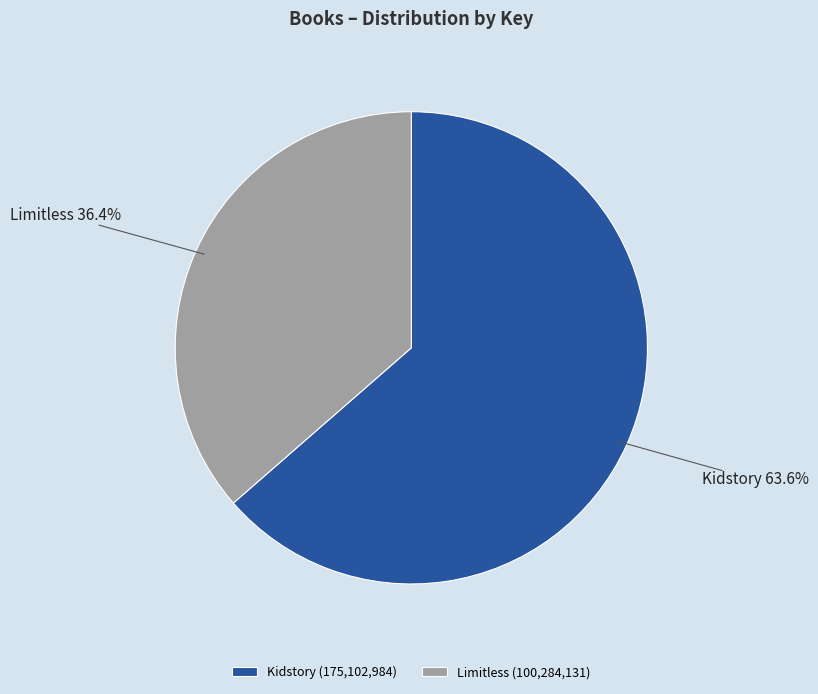

What percentage is the Limitless slice, to the nearest percent?

36%